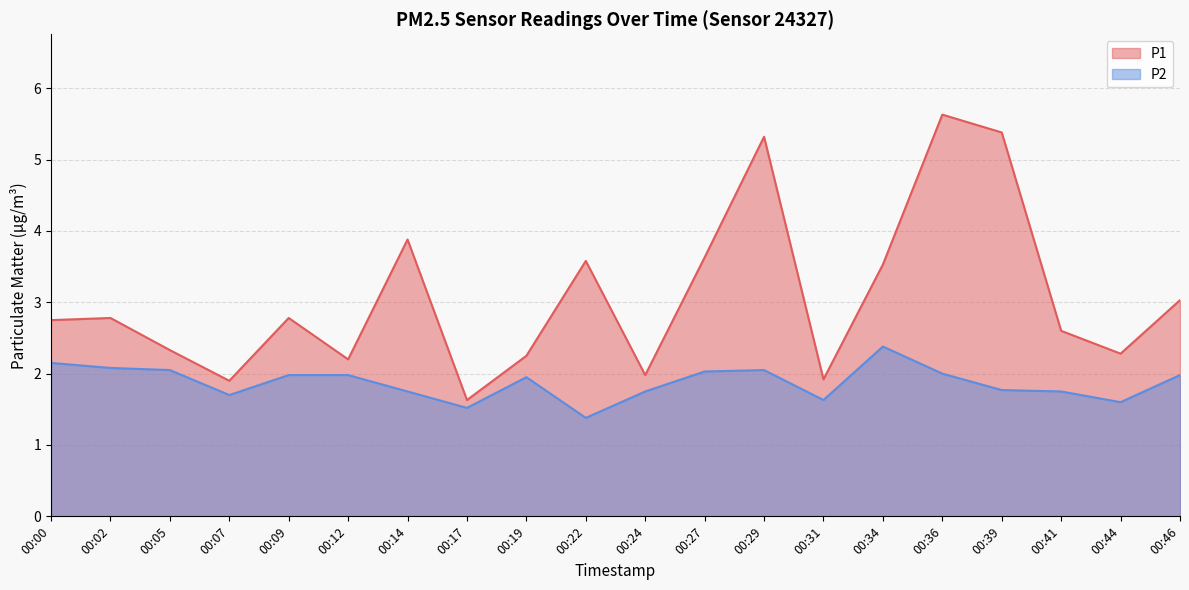

True or false: P2 has more than 1 interior local peaks.

True